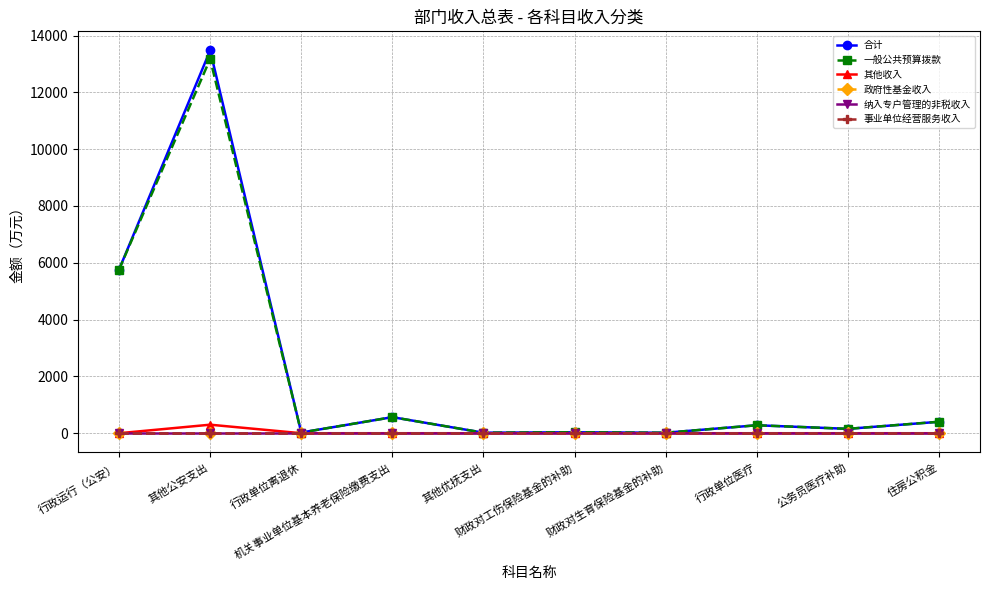

What position from the left is 其他优抚支出?

5